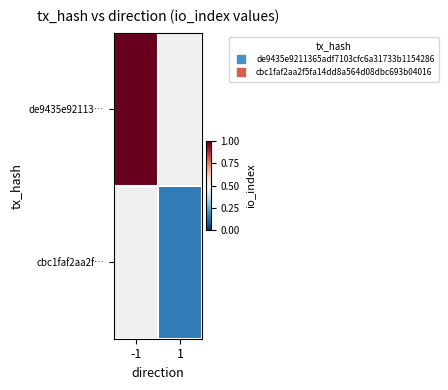

Read the cbc1faf2aa2f… value at 1.

0.2